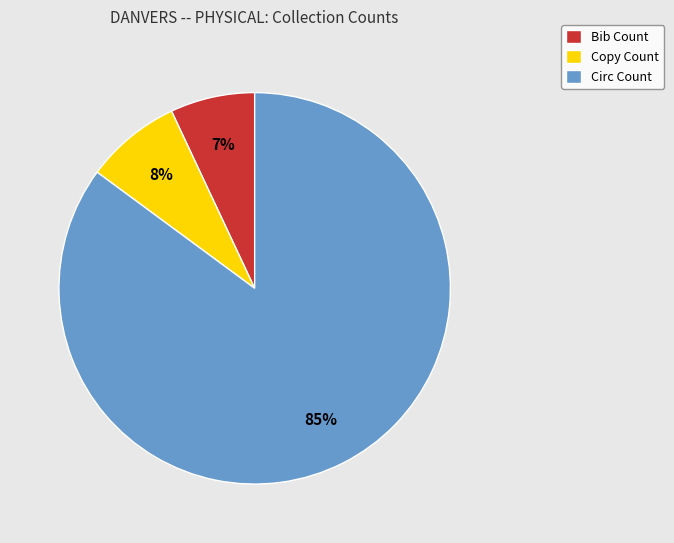

Which category has the smallest portion of the pie?

Bib Count